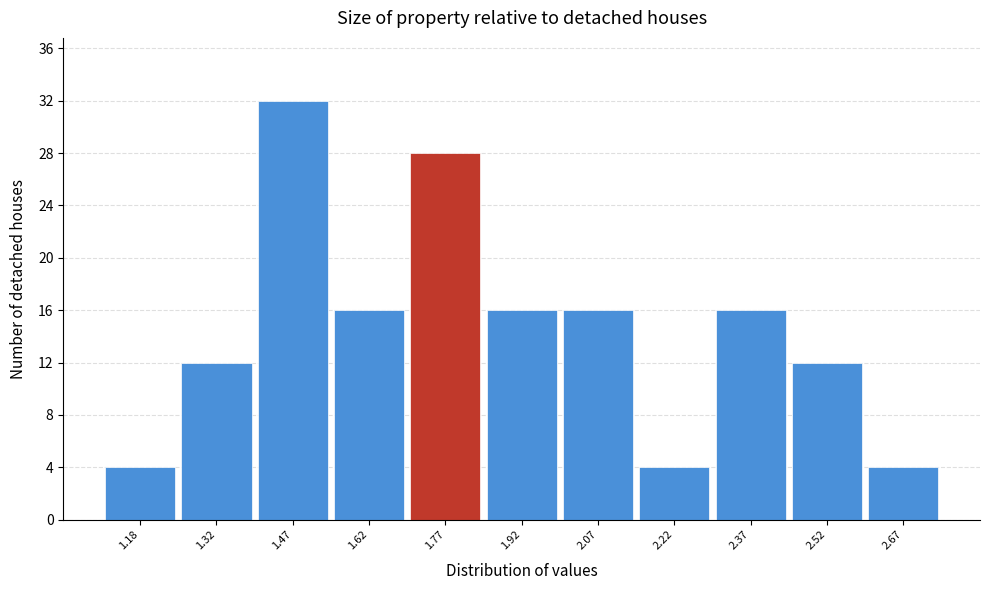

Reading left to right, what are all the values shown in this chart?

4	12	32	16	28	16	16	4	16	12	4